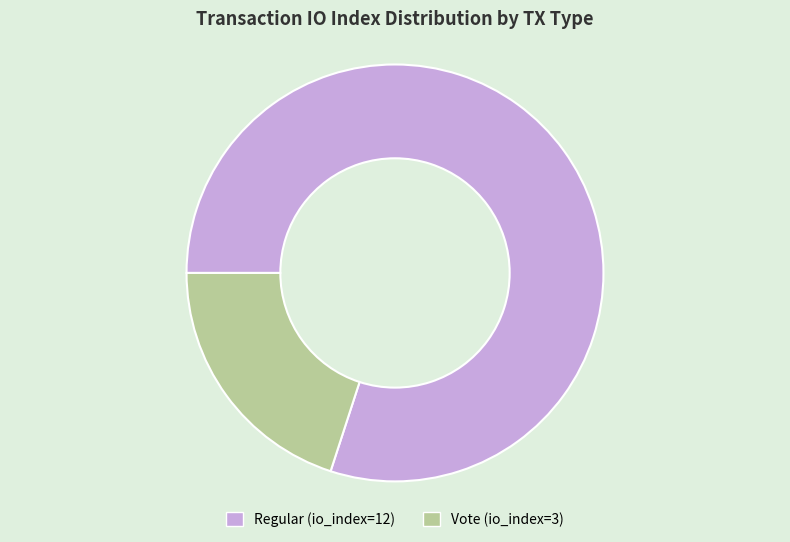

What is the largest slice in the pie chart?

Regular (io_index=12)